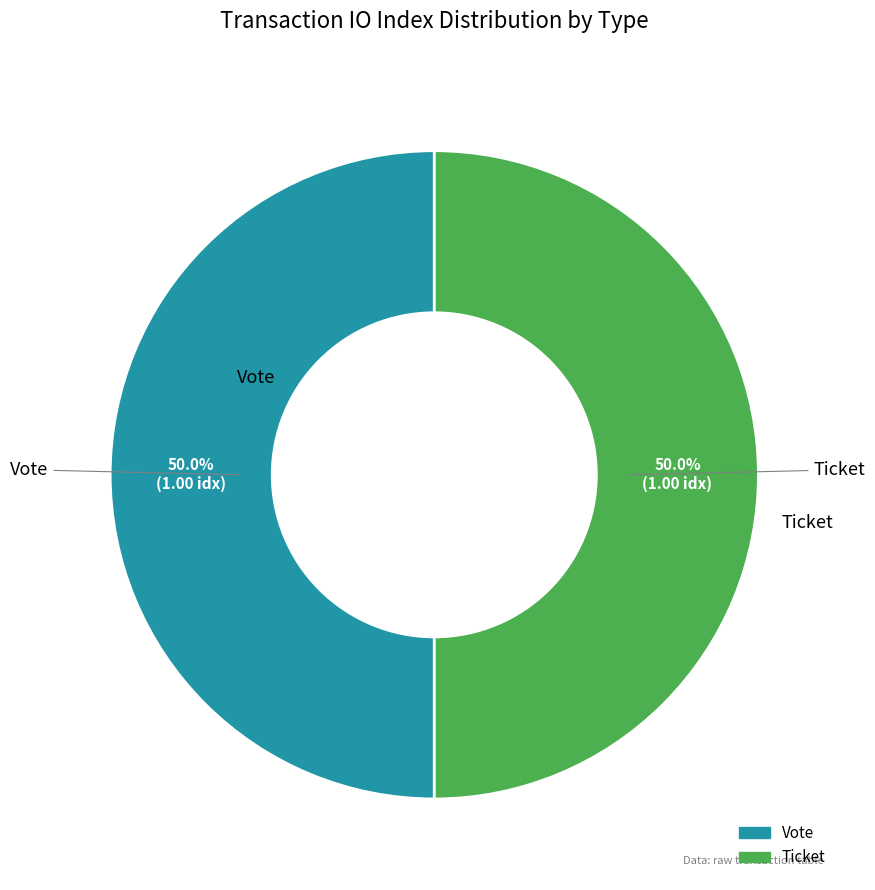

The Vote slice represents 99% of the pie. True or false?

False